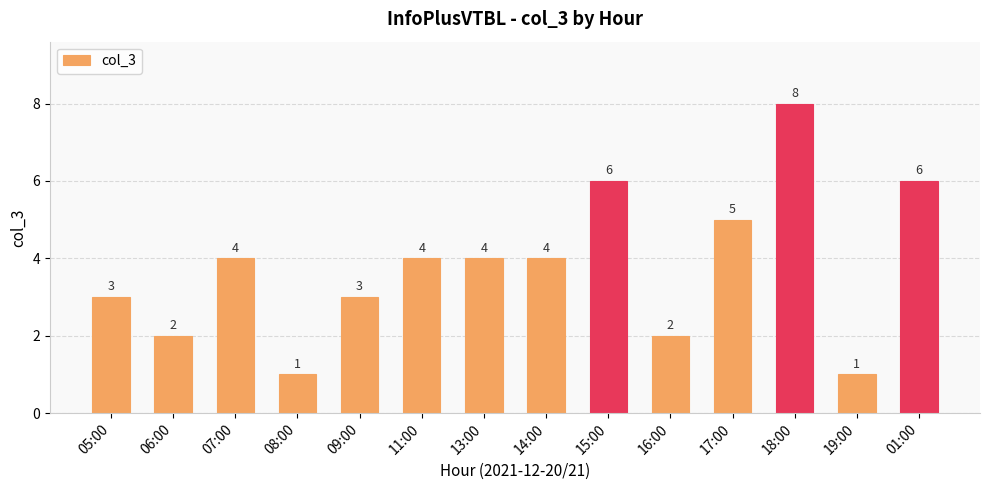

Read the value at 14:00.

4